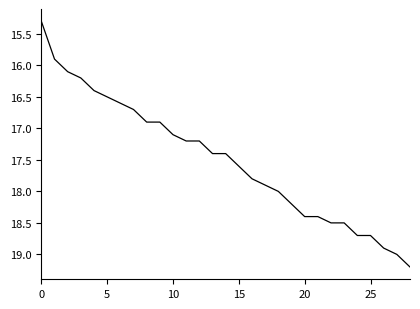

What is the maximum value shown in the chart?

19.2